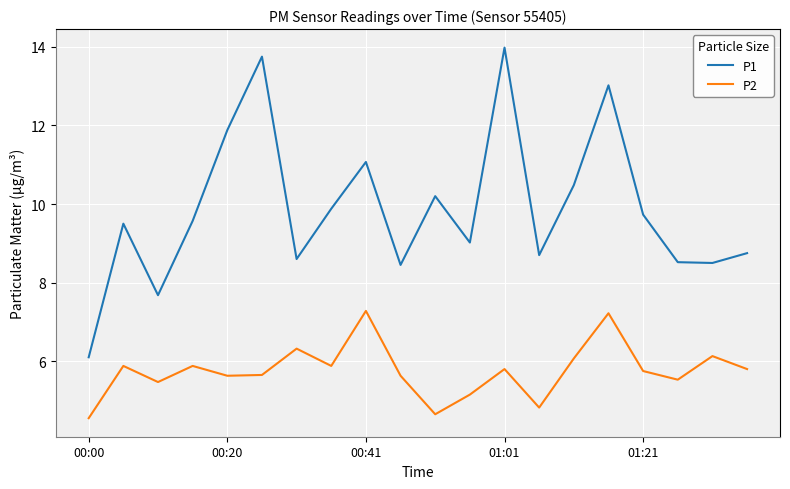

What are all the series names shown in the legend?

P1, P2